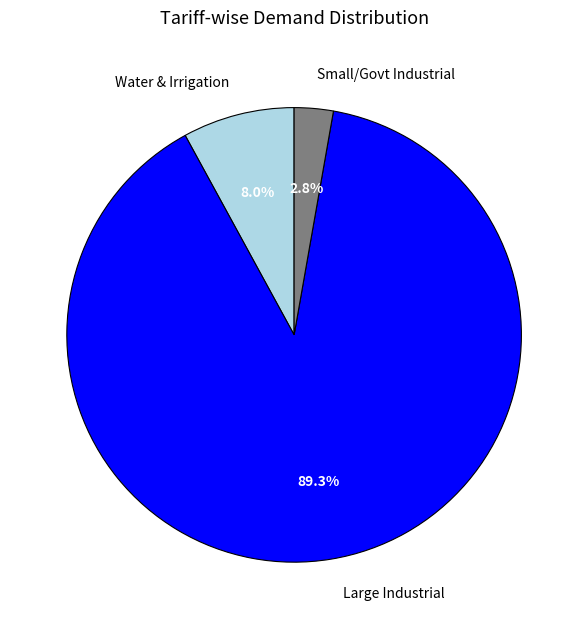

Does any single category account for the majority?

Yes